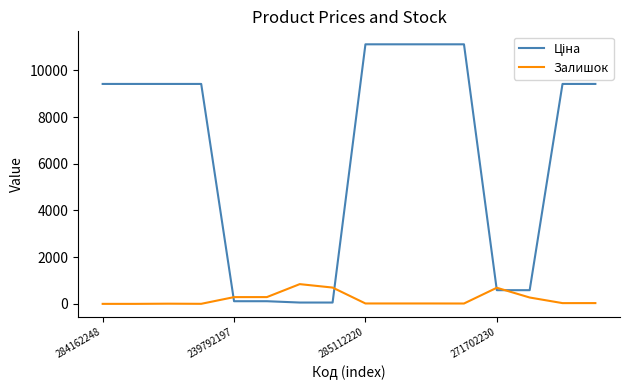

What is the greatest value displayed?

11113.6